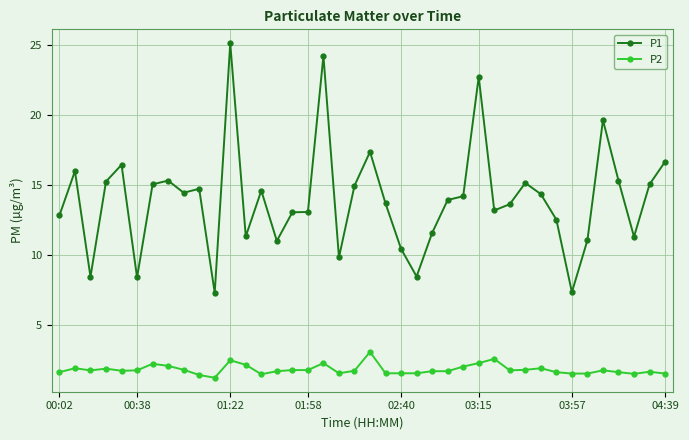

What is the sum of all P2 values?

71.5